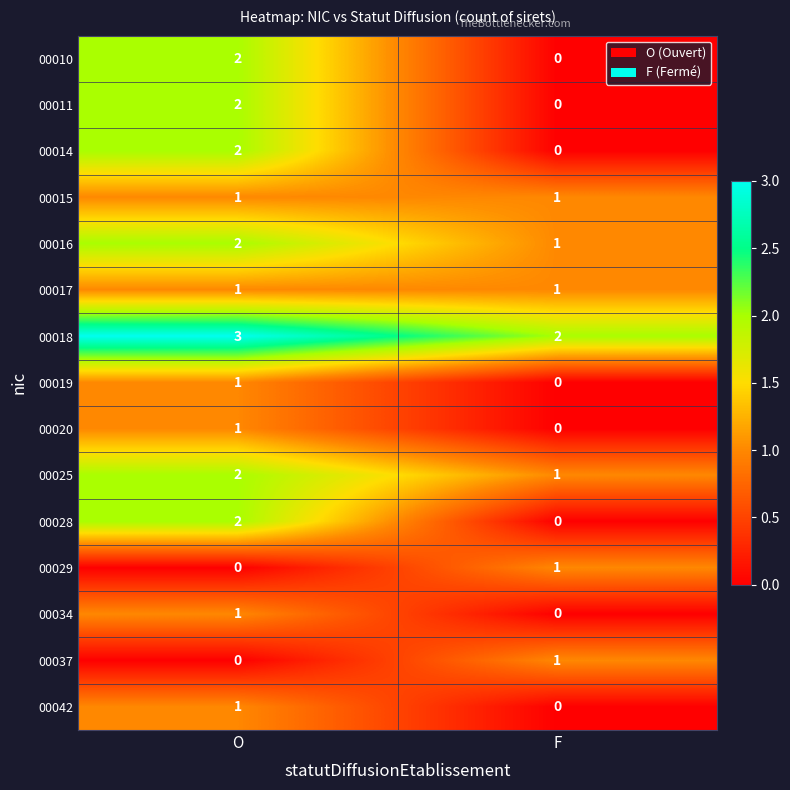

At which label does 00034 reach its peak?

O